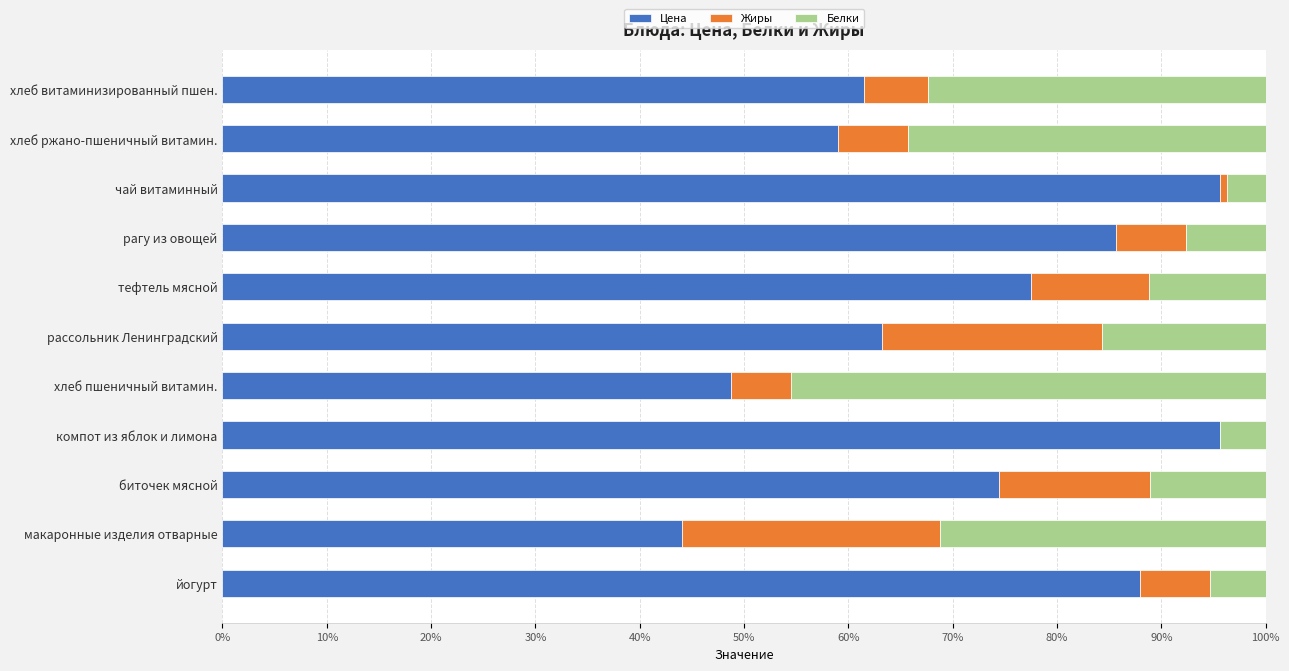

What is the total value across all series at хлеб витаминизированный пшен.?

100.0